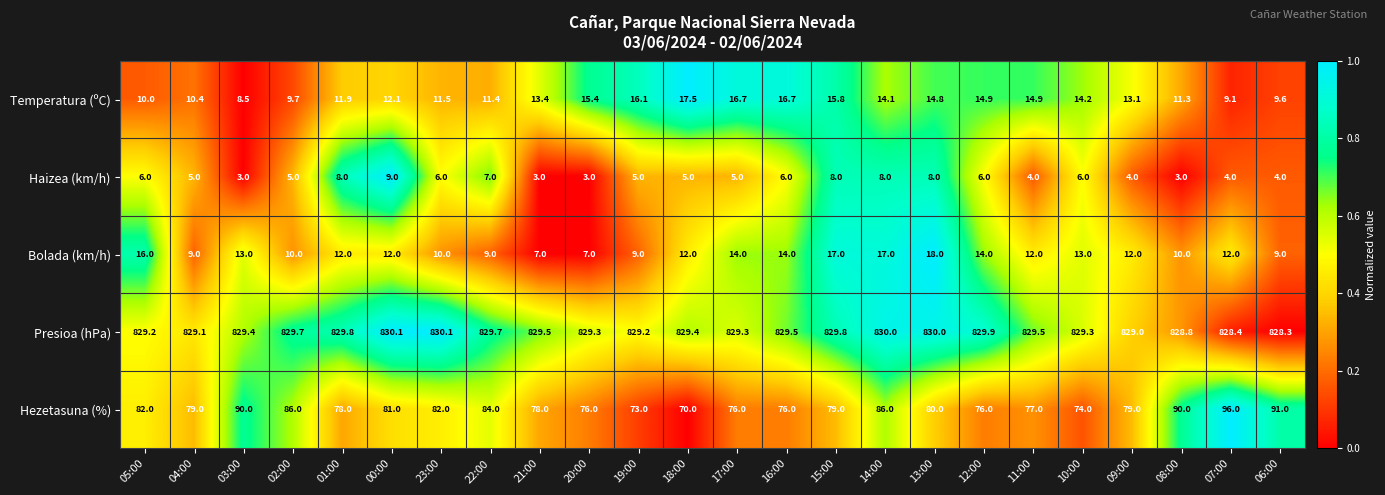

Which series has the largest total across all categories?

Presioa (hPa)